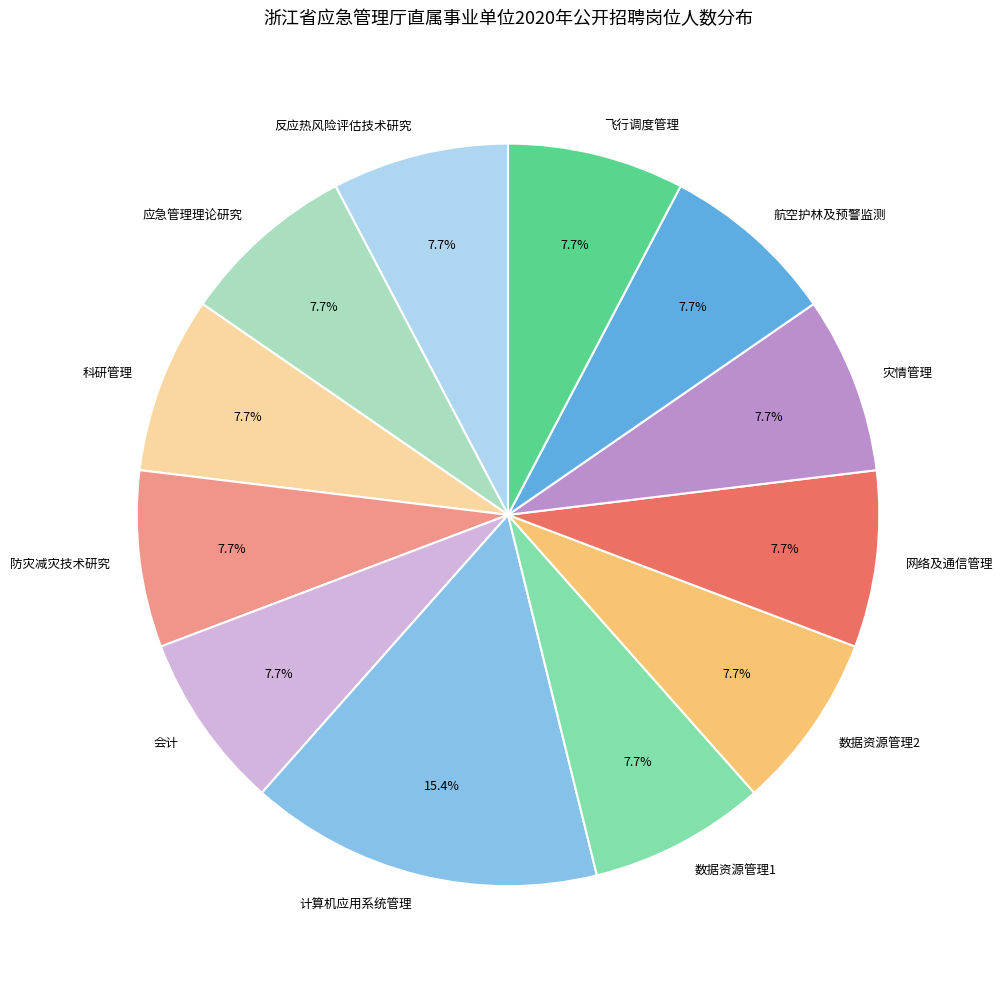

Which category has the biggest portion of the pie?

计算机应用系统管理